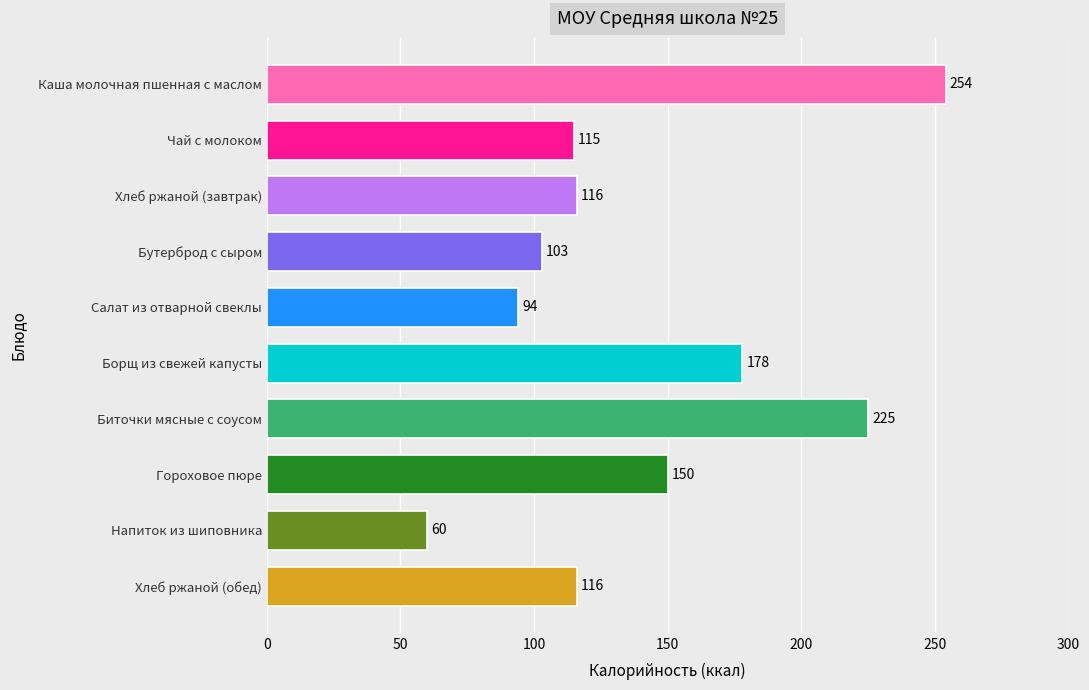

What is the value of the 2nd bar from the top?

115